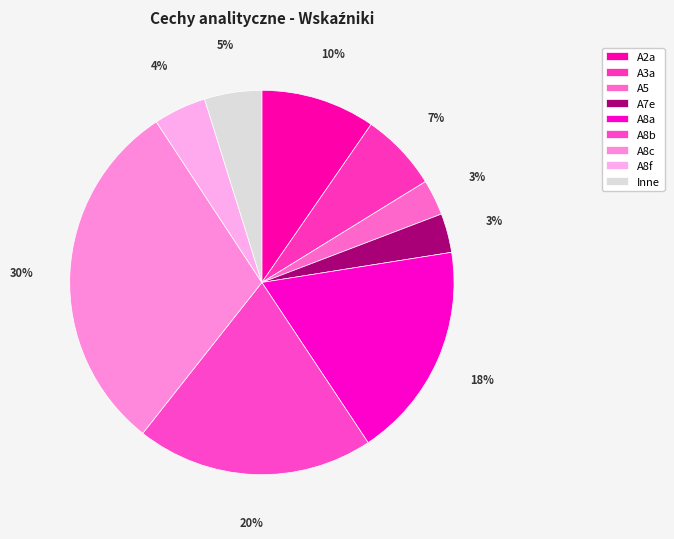

How many slices are in this pie chart?

9